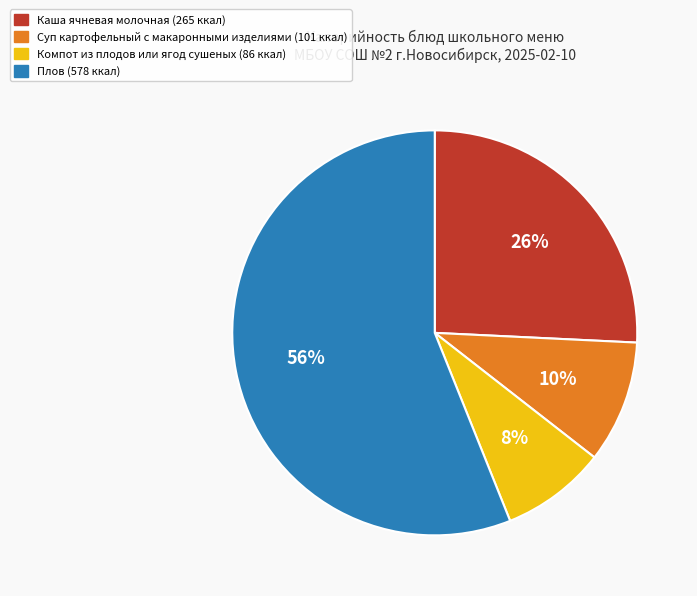

To the nearest percent, what is the combined percentage of Каша ячневая молочная and Компот из плодов или ягод сушеных?

34%